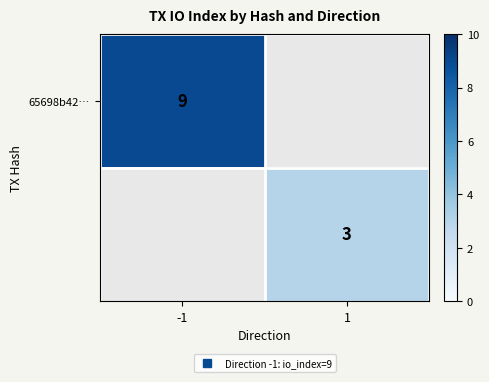

What is the maximum value shown in the chart?

9.0